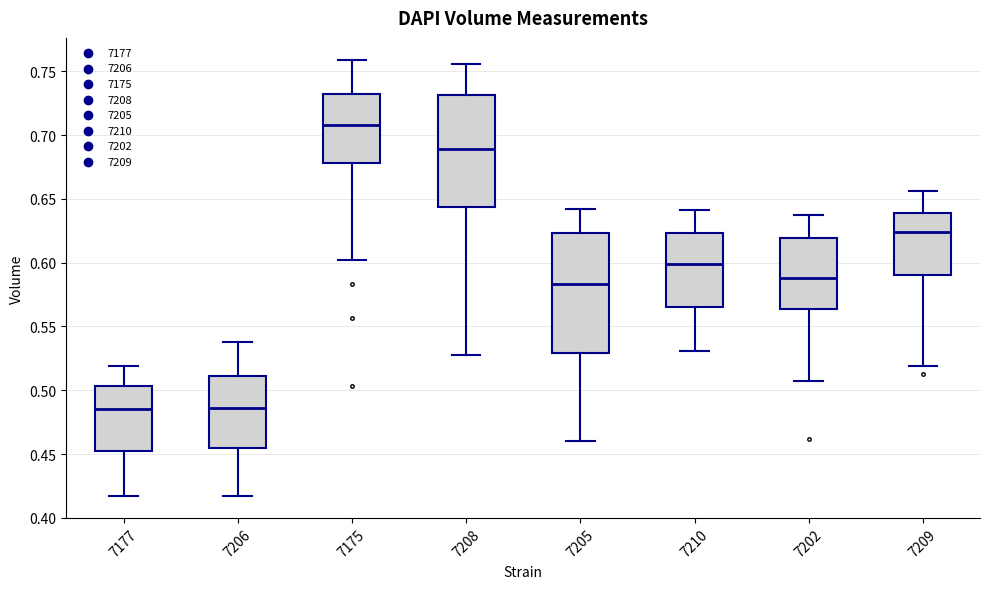

Which box has the highest median line?

7175